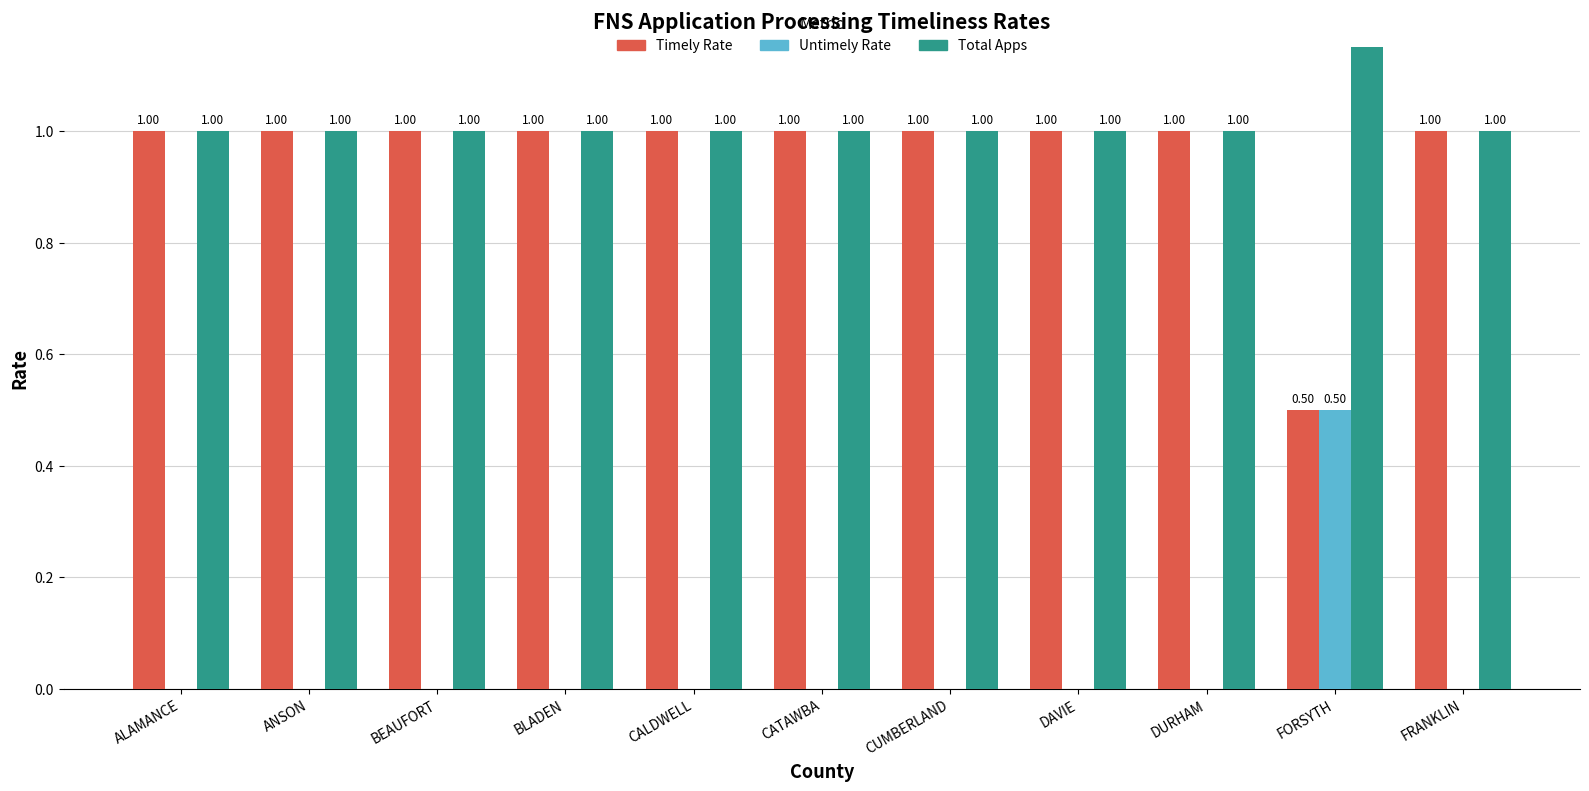

Reading left to right, extract all data points from this chart.

Timely Rate: ALAMANCE=1.0	ANSON=1.0	BEAUFORT=1.0	BLADEN=1.0	CALDWELL=1.0	CATAWBA=1.0	CUMBERLAND=1.0	DAVIE=1.0	DURHAM=1.0	FORSYTH=0.5	FRANKLIN=1.0
Untimely Rate: ALAMANCE=0.0	ANSON=0.0	BEAUFORT=0.0	BLADEN=0.0	CALDWELL=0.0	CATAWBA=0.0	CUMBERLAND=0.0	DAVIE=0.0	DURHAM=0.0	FORSYTH=0.5	FRANKLIN=0.0
Total Apps: ALAMANCE=1.0	ANSON=1.0	BEAUFORT=1.0	BLADEN=1.0	CALDWELL=1.0	CATAWBA=1.0	CUMBERLAND=1.0	DAVIE=1.0	DURHAM=1.0	FORSYTH=2.0	FRANKLIN=1.0